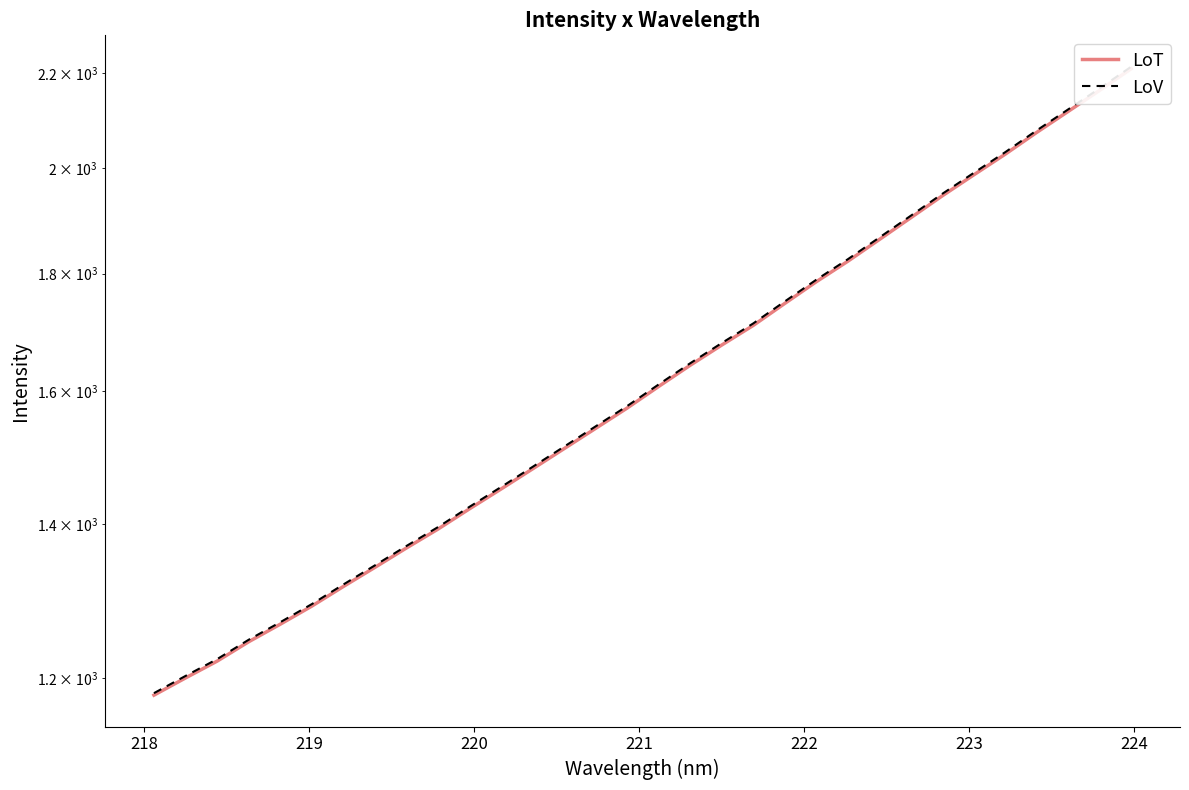

True or false: LoV and LoT cross at least once.

False